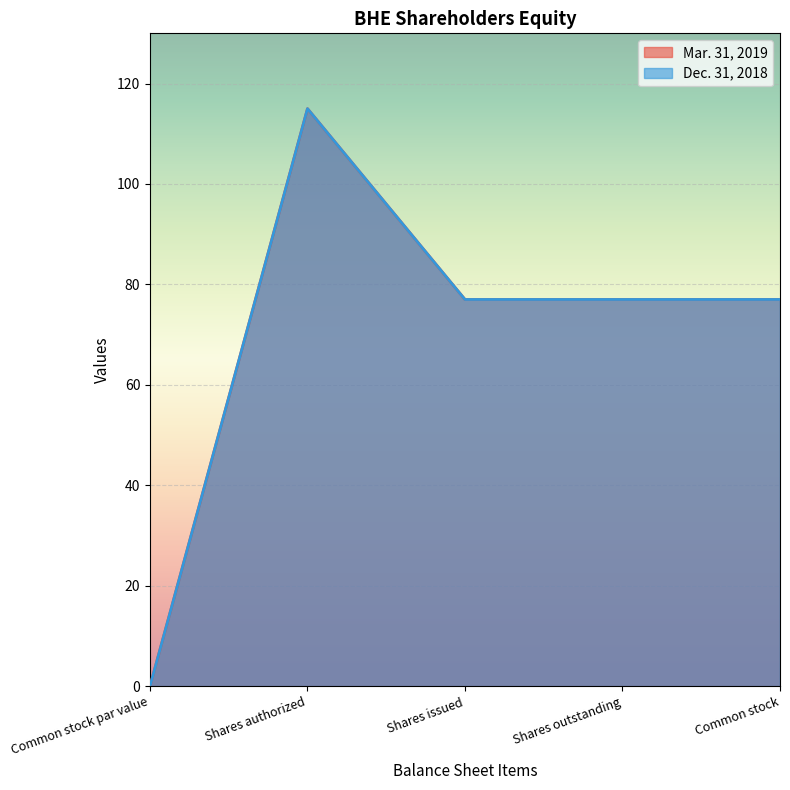

What is the label of the 4th point from the right?

Shares authorized